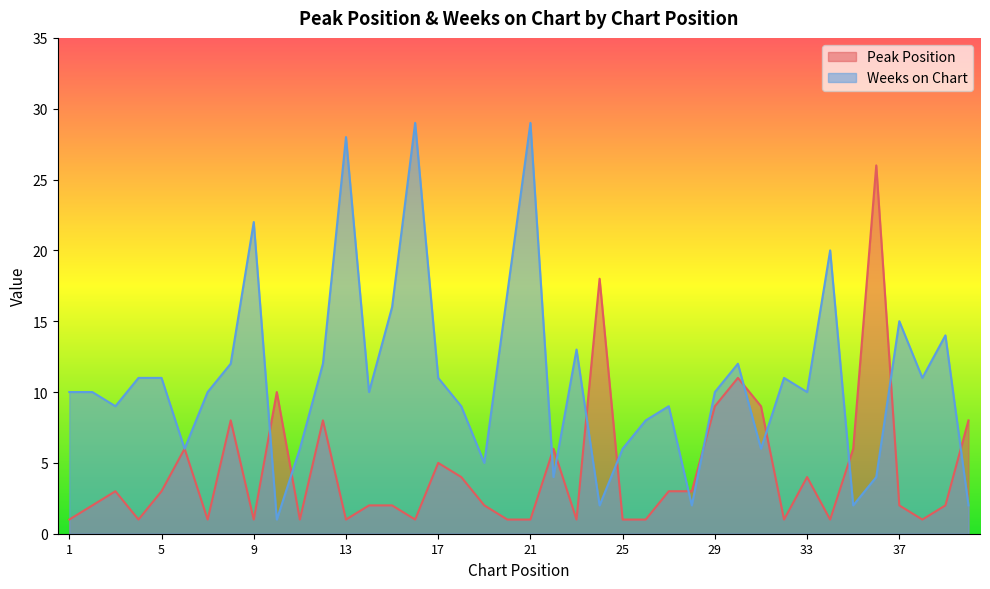

Between 21 and 31, which series saw the biggest shift?

Weeks on Chart